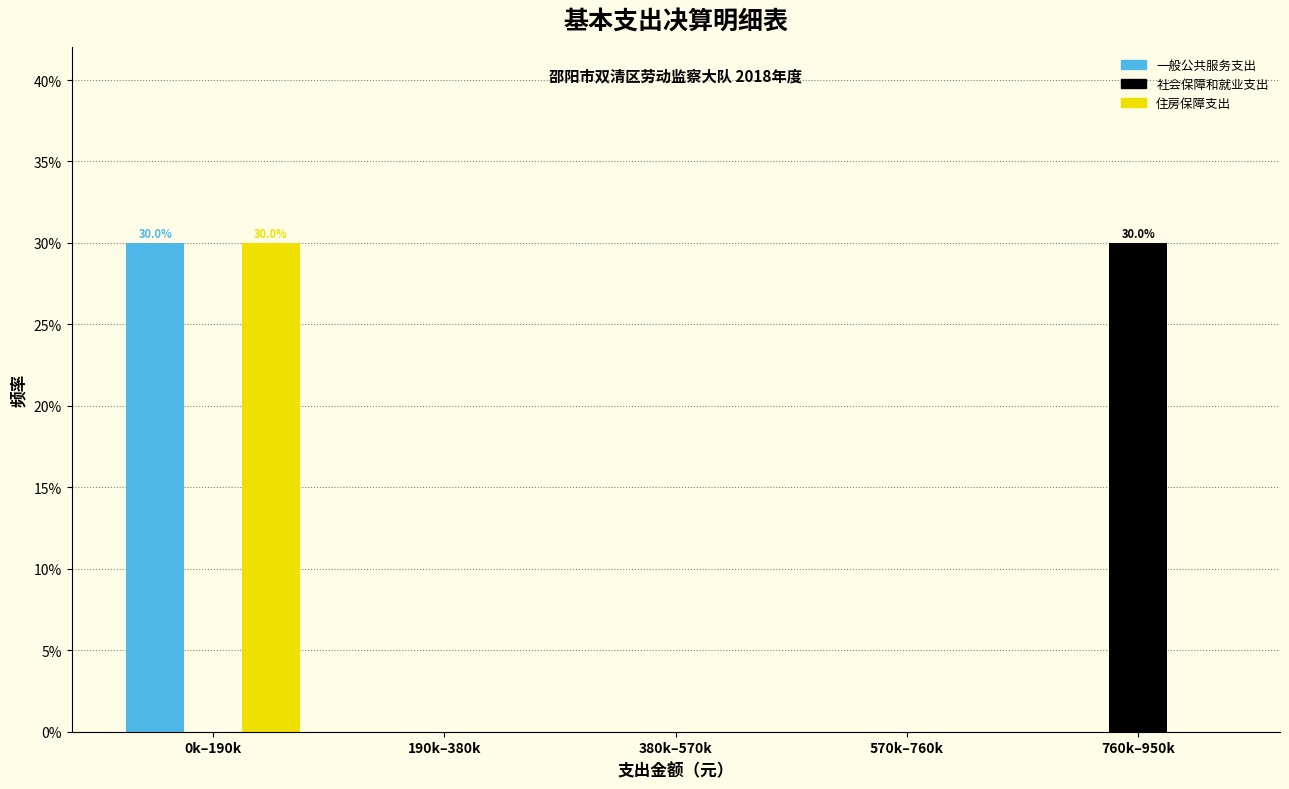

Are the bars grouped side by side (vs. stacked)?

Yes